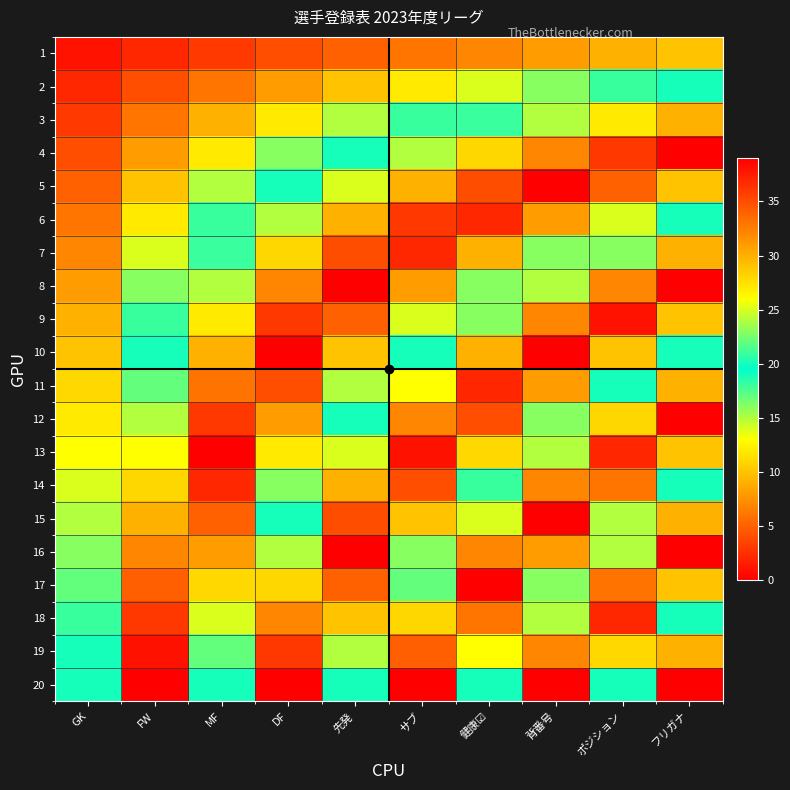

What is the difference between the highest and lowest values at フリガナ?

30